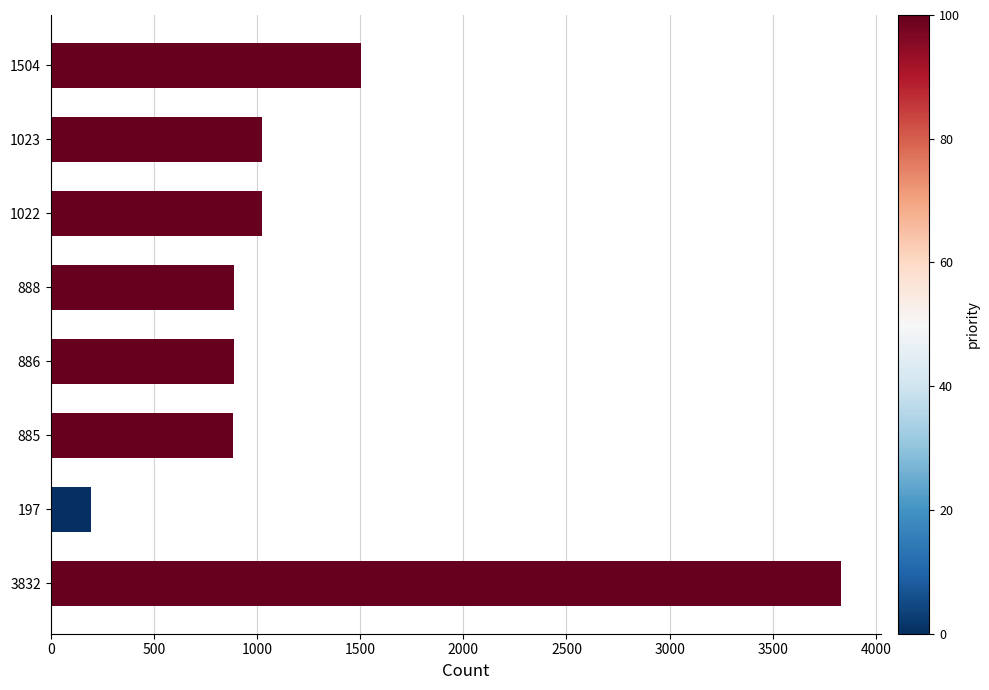

How many values are below 1022?

4